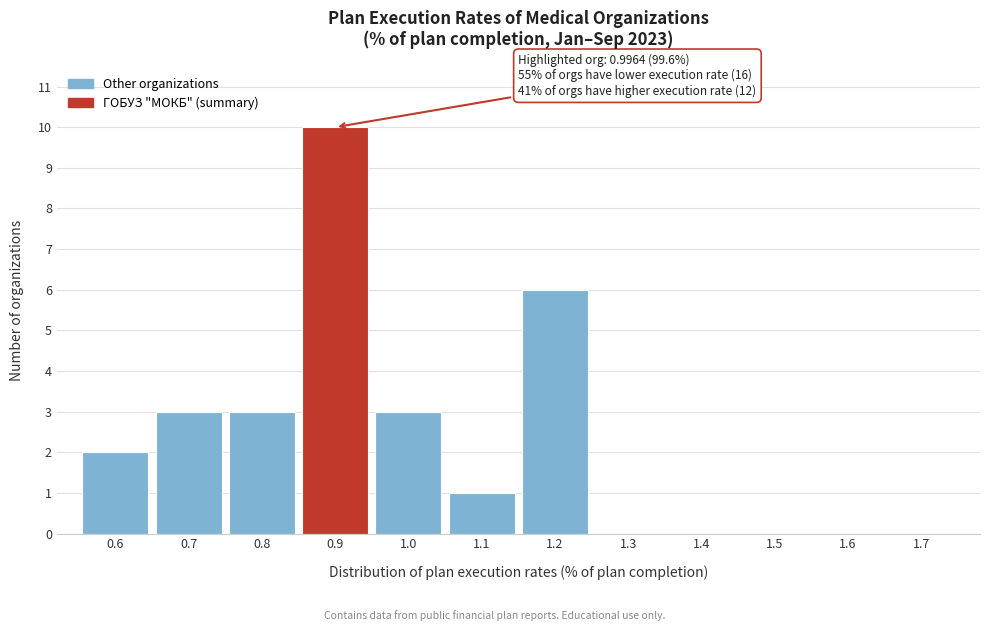

Reading left to right, transcribe all the data shown in this chart.

0.6=2	0.7=3	0.8=3	0.9=10	1.0=3	1.1=1	1.2=6	1.3=0	1.4=0	1.5=0	1.6=0	1.7=0